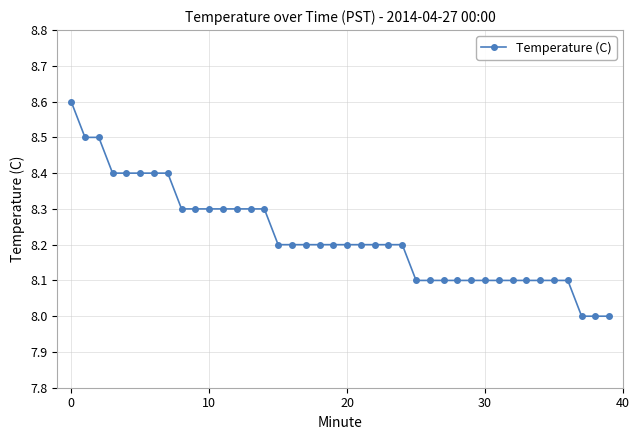

What is the difference between the maximum and minimum values?

0.6